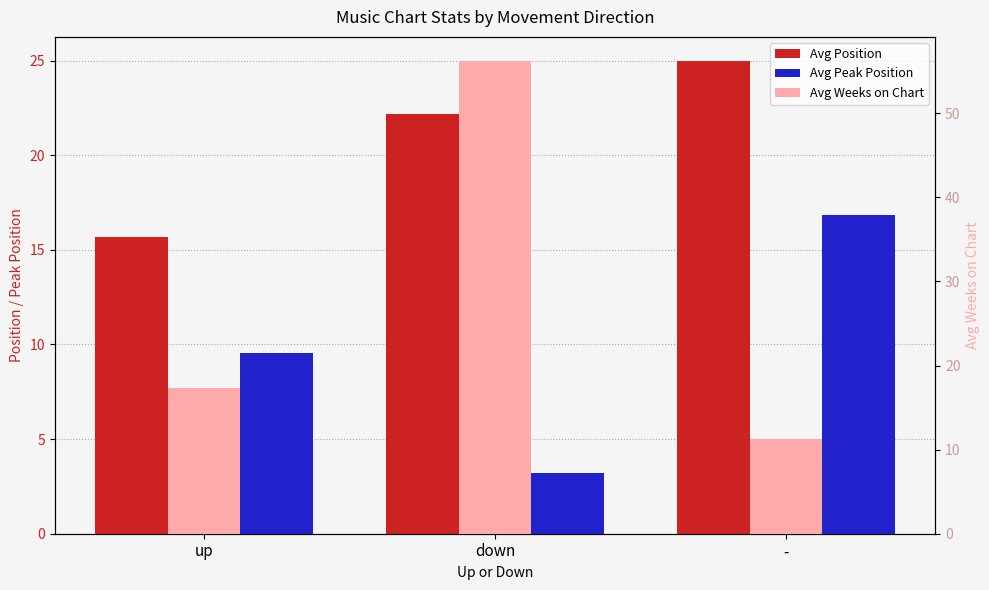

What is the maximum value for Avg Peak Position?

16.8